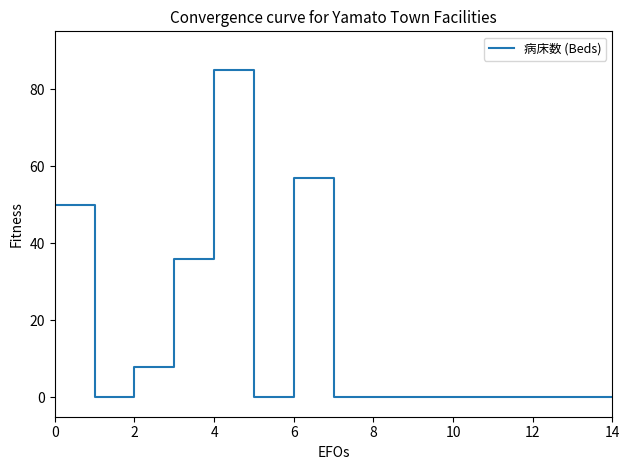

What is the greatest value displayed?

85